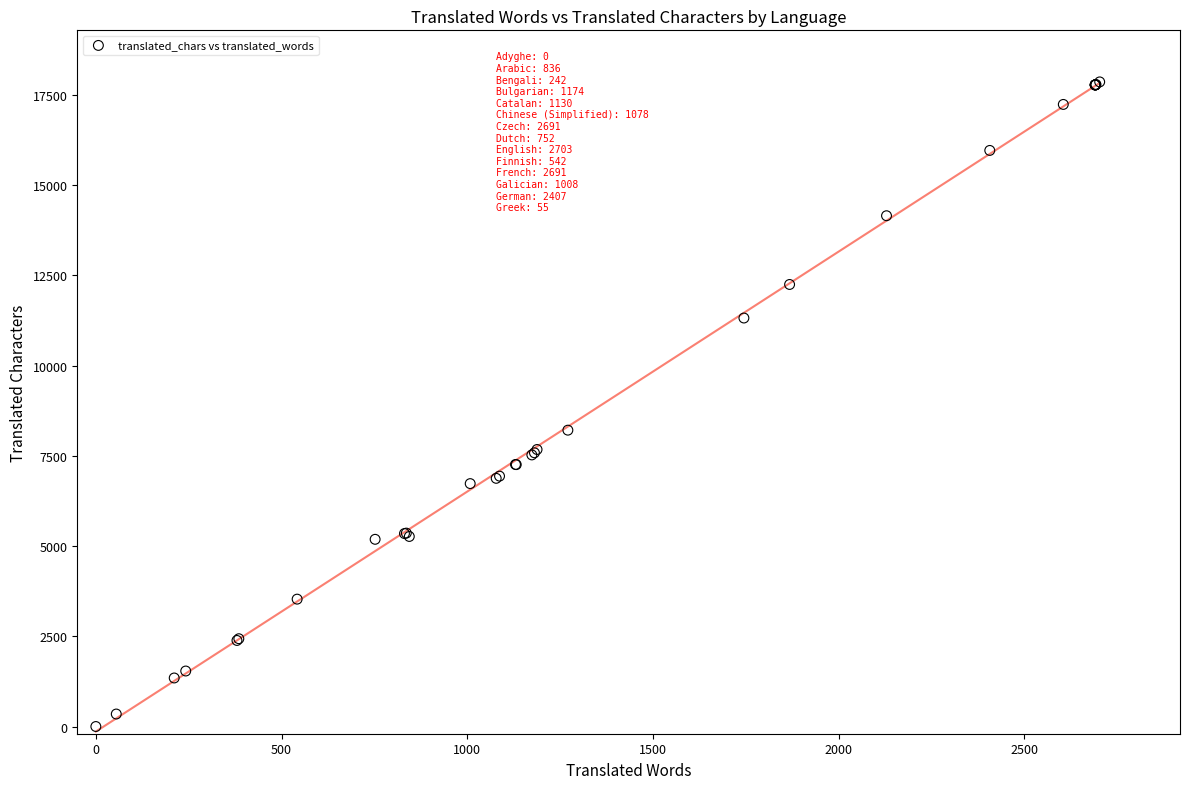

What Y value in the scatter plot is closest to 8932?

8213